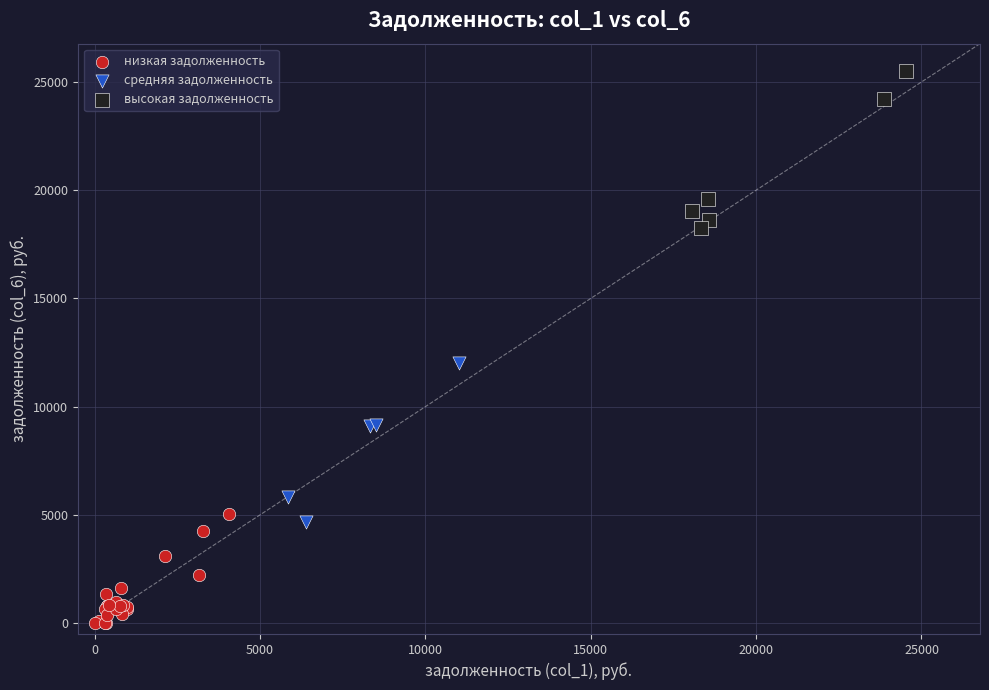

Which series contains the lowest Y value?

низкая задолженность